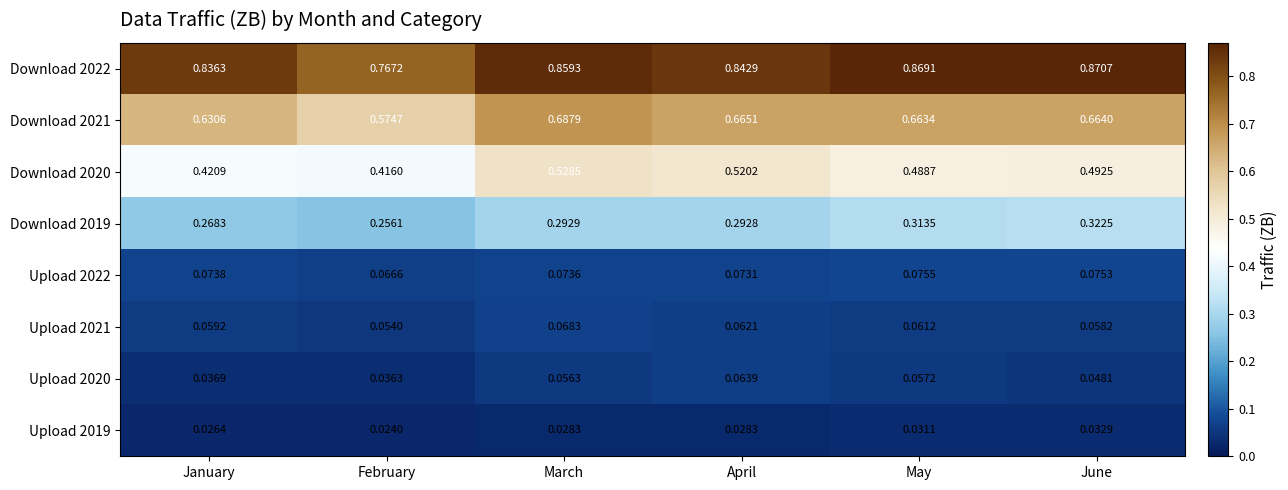

Which category has the highest value in the Upload 2022 series?

May